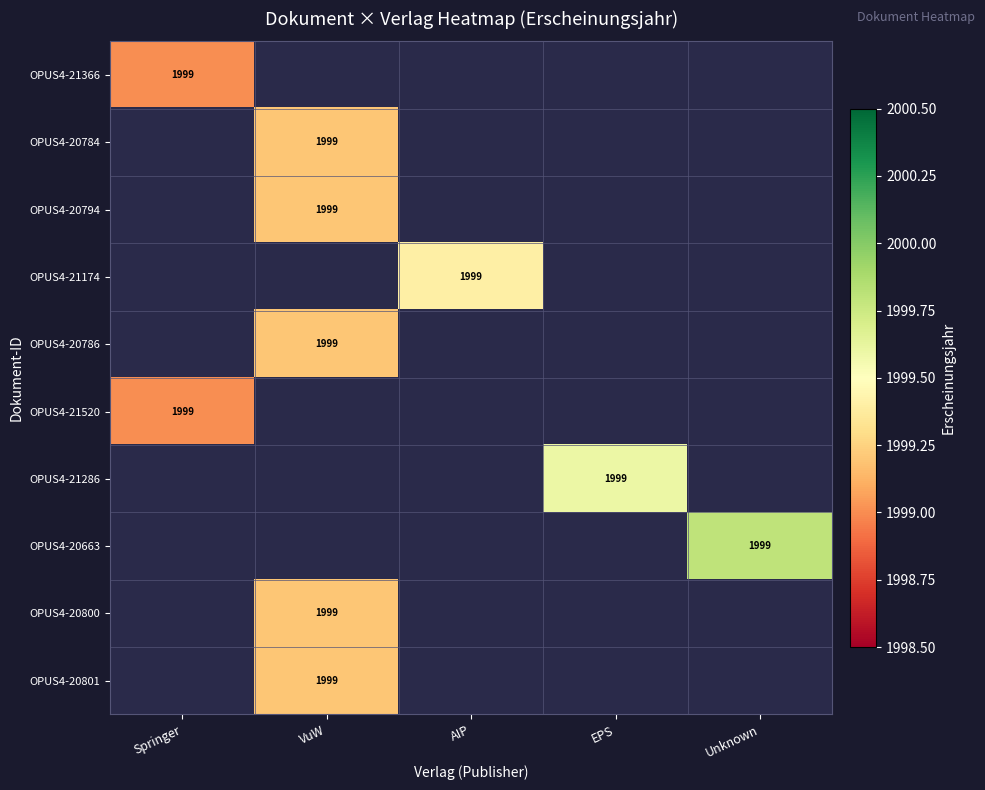

At how many categories does at least one series exceed 1999?

4